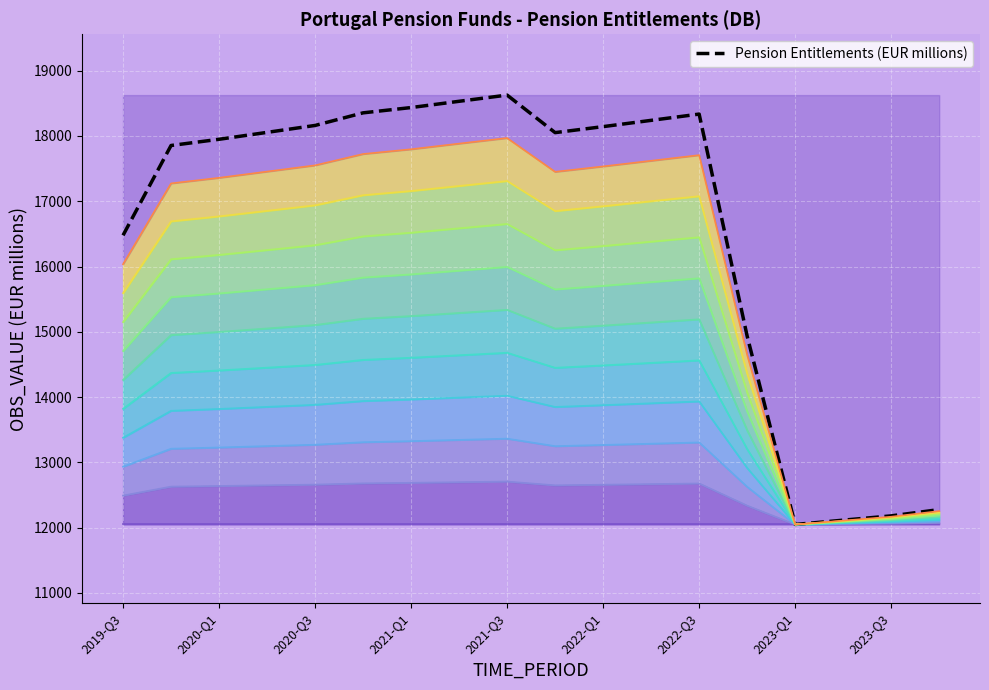

How many categories are shown in the chart?

18